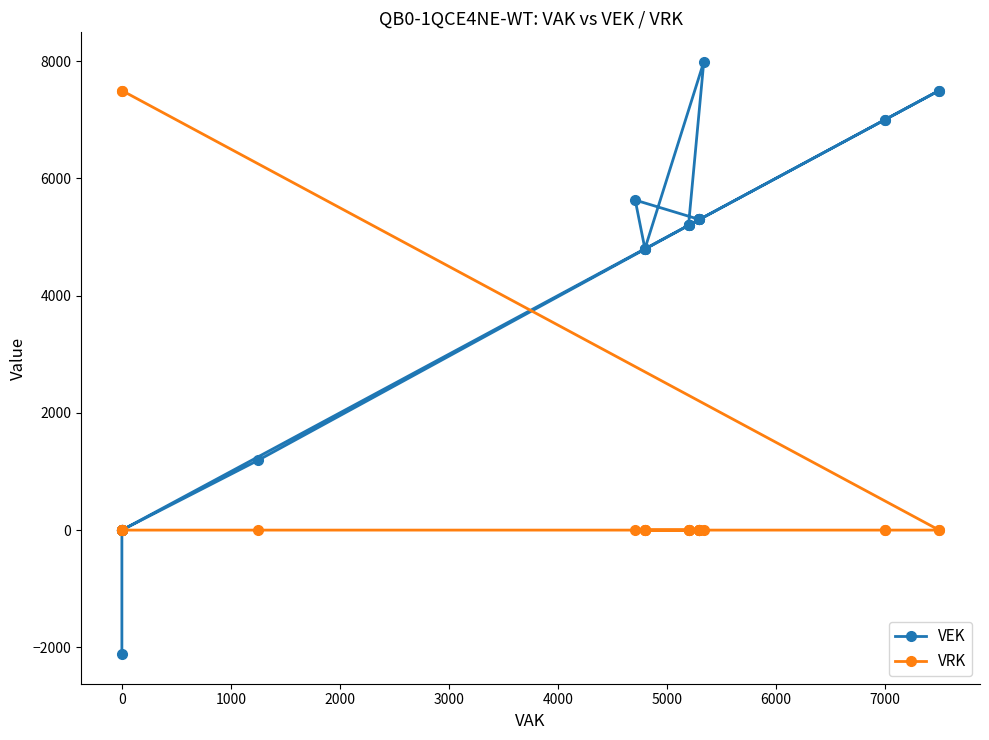

What is the average value of the VRK series?

536